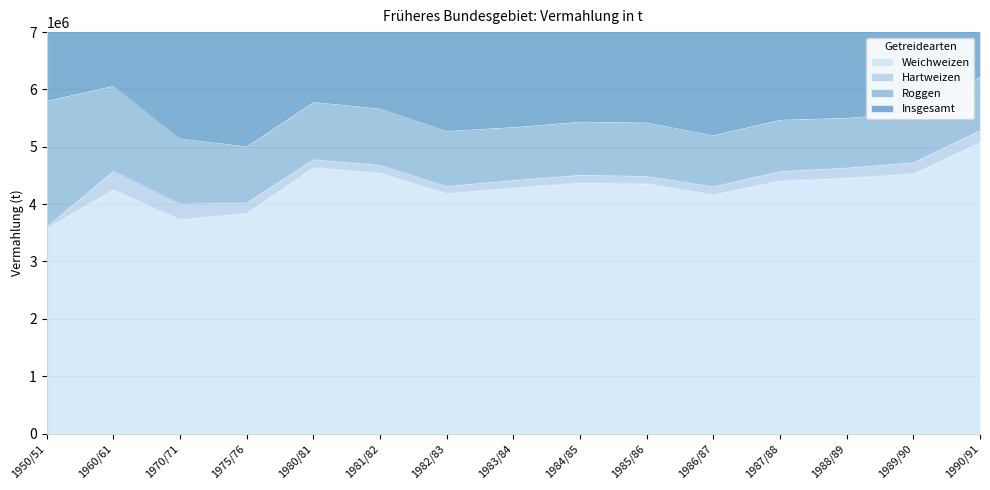

Is the value of Insgesamt at 1975/76 greater than the value of Weichweizen at 1982/83?

Yes